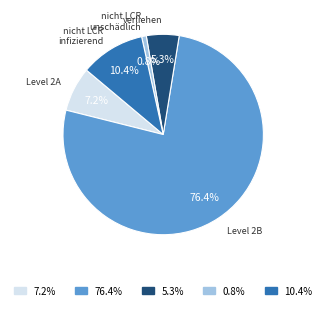

What is the largest slice in the pie chart?

76.4%